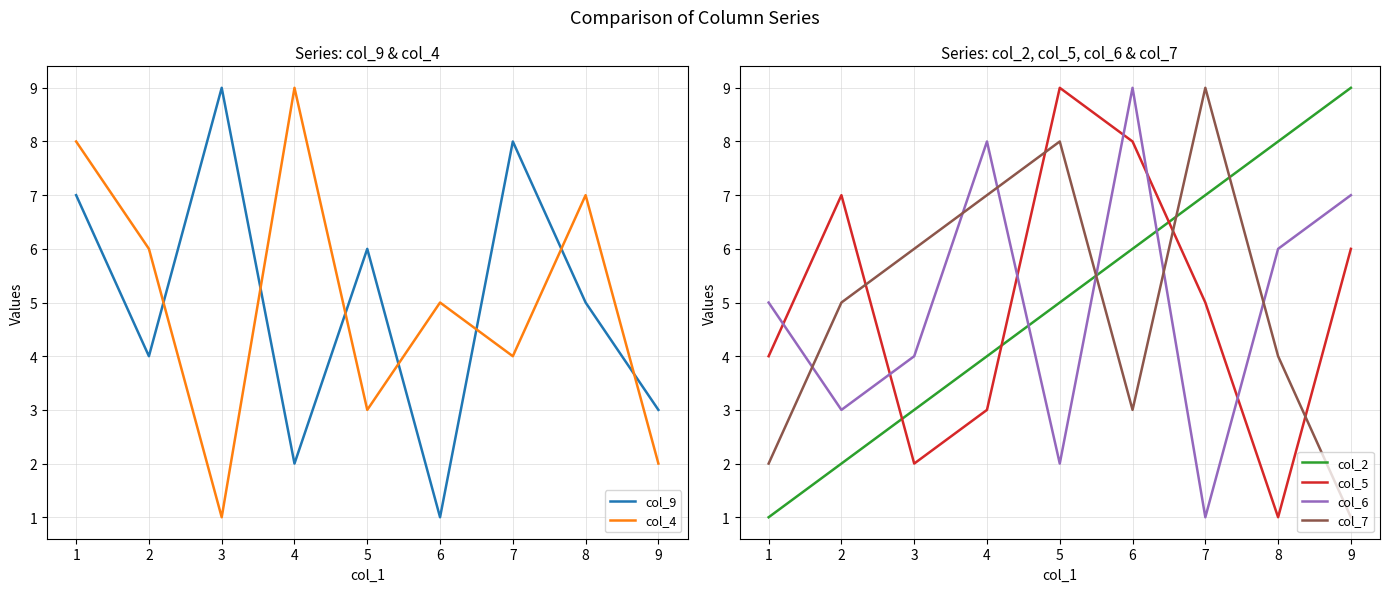

True or false: col_2 and col_6 intersect in this chart.

True